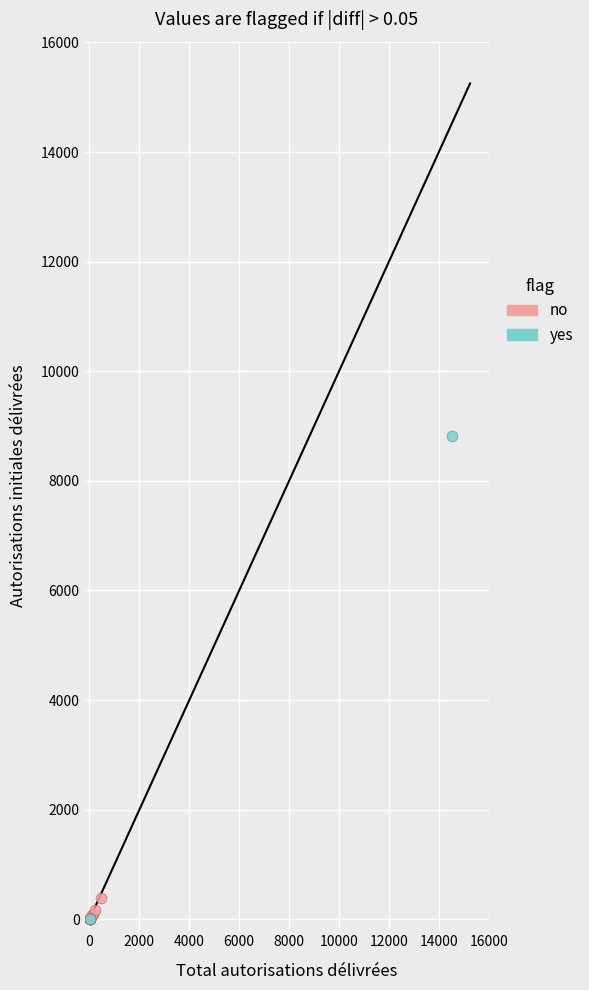

Which series has the widest spread of Y values?

yes